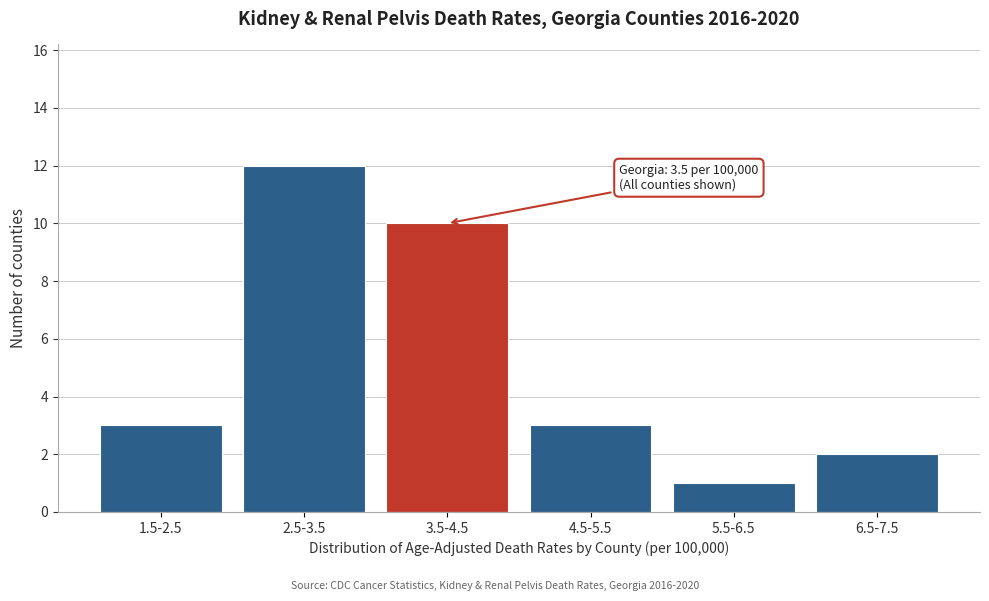

Reading left to right, list all the values displayed in this chart.

1.5-2.5=3	2.5-3.5=12	3.5-4.5=10	4.5-5.5=3	5.5-6.5=1	6.5-7.5=2